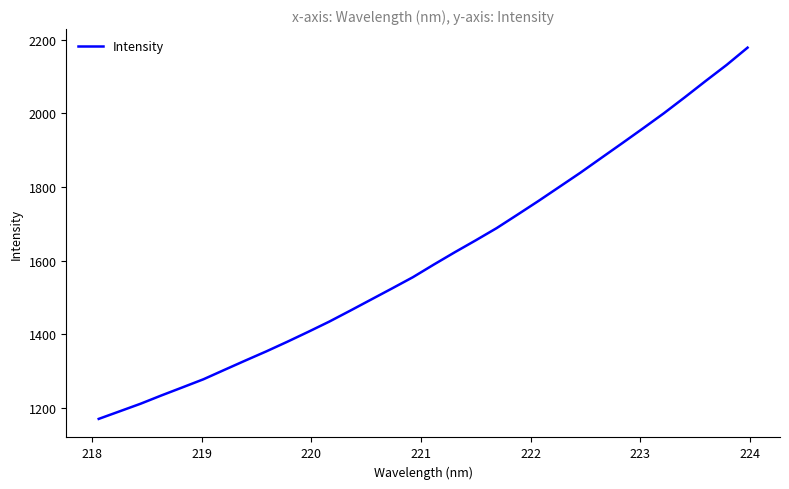

What is the smallest value displayed?

1169.3